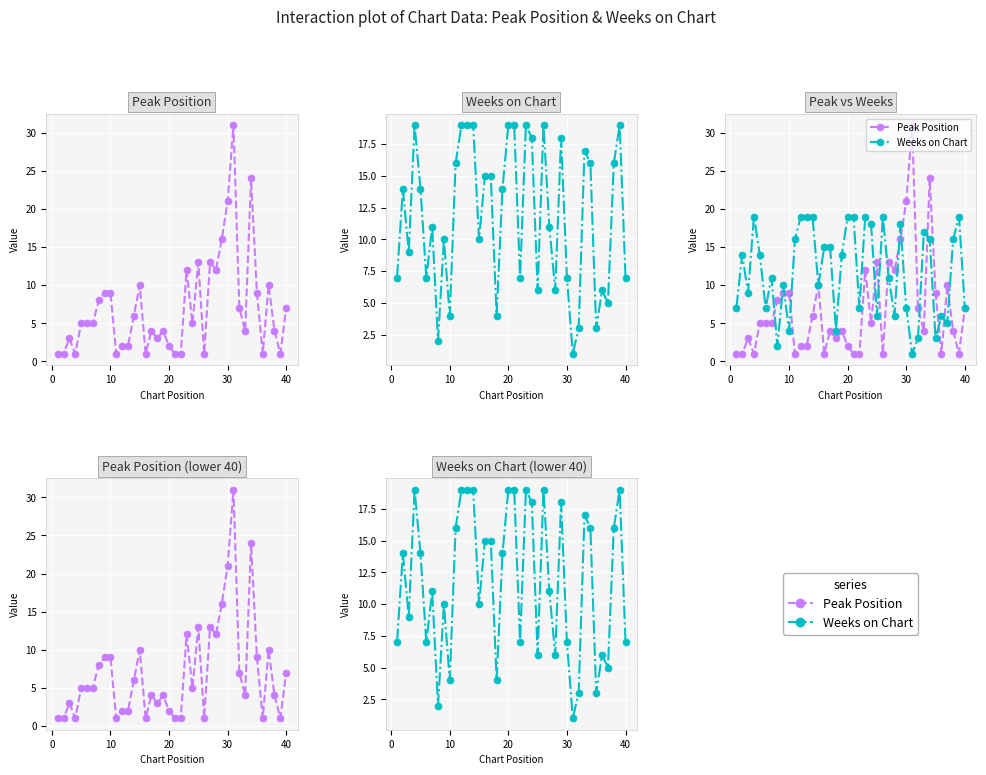

List the series in order of their peak value, lowest first.

Weeks on Chart, Peak Position